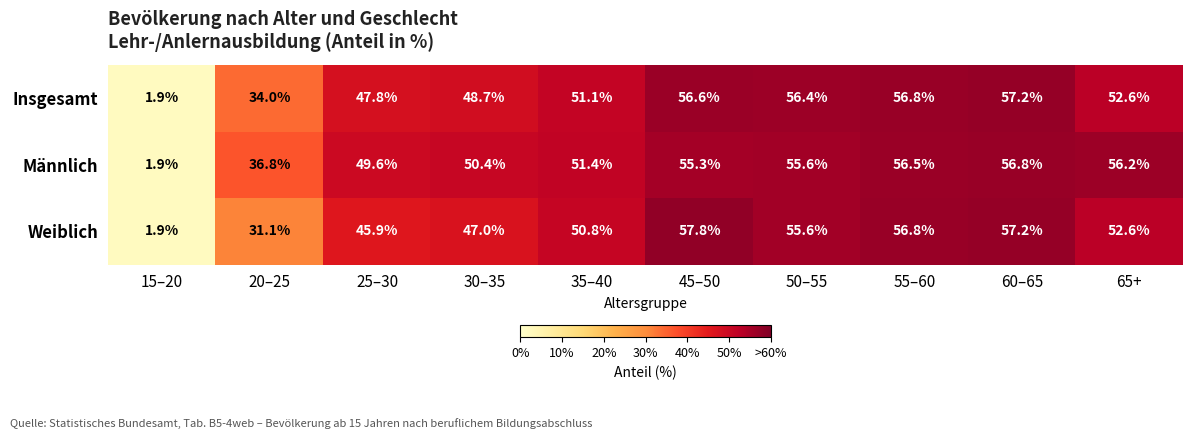

True or false: Männlich has a value of 50.4 at 30–35.

True